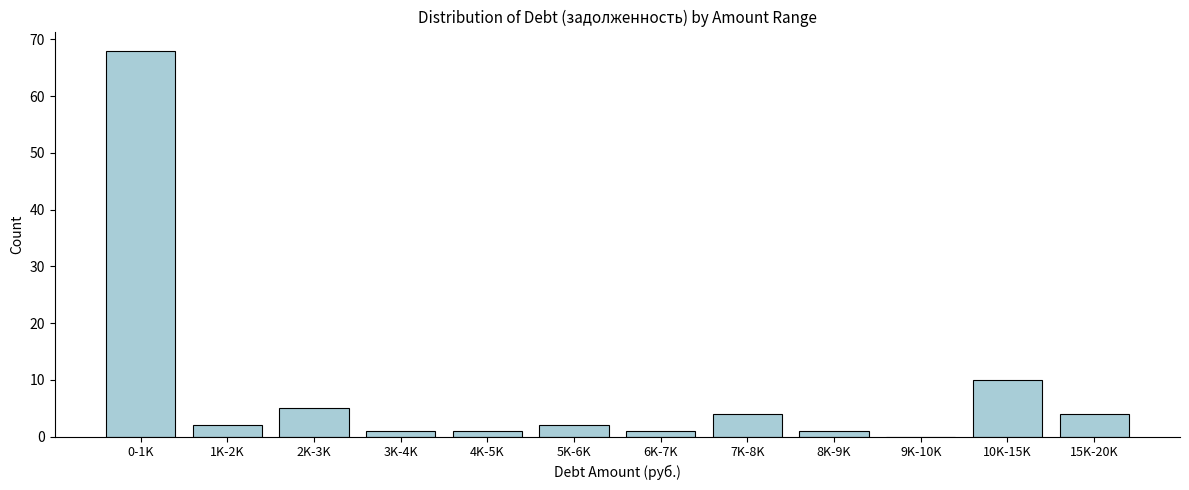

Reading left to right, extract all data points from this chart.

0-1K=68	1K-2K=2	2K-3K=5	3K-4K=1	4K-5K=1	5K-6K=2	6K-7K=1	7K-8K=4	8K-9K=1	9K-10K=0	10K-15K=10	15K-20K=4